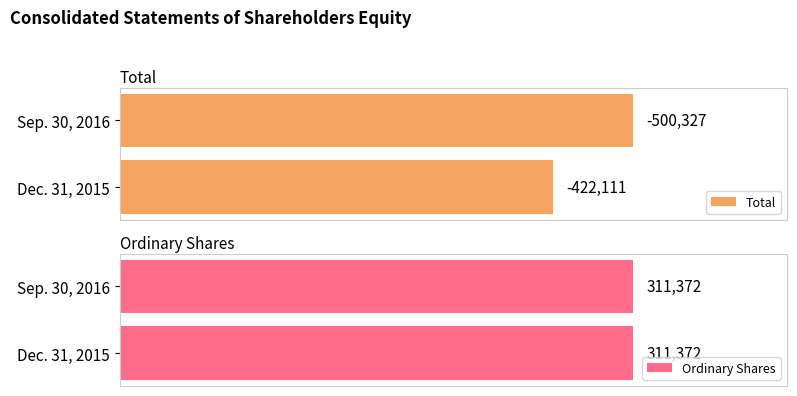

The value of Ordinary Shares at 1 is 1.2. True or false?

False